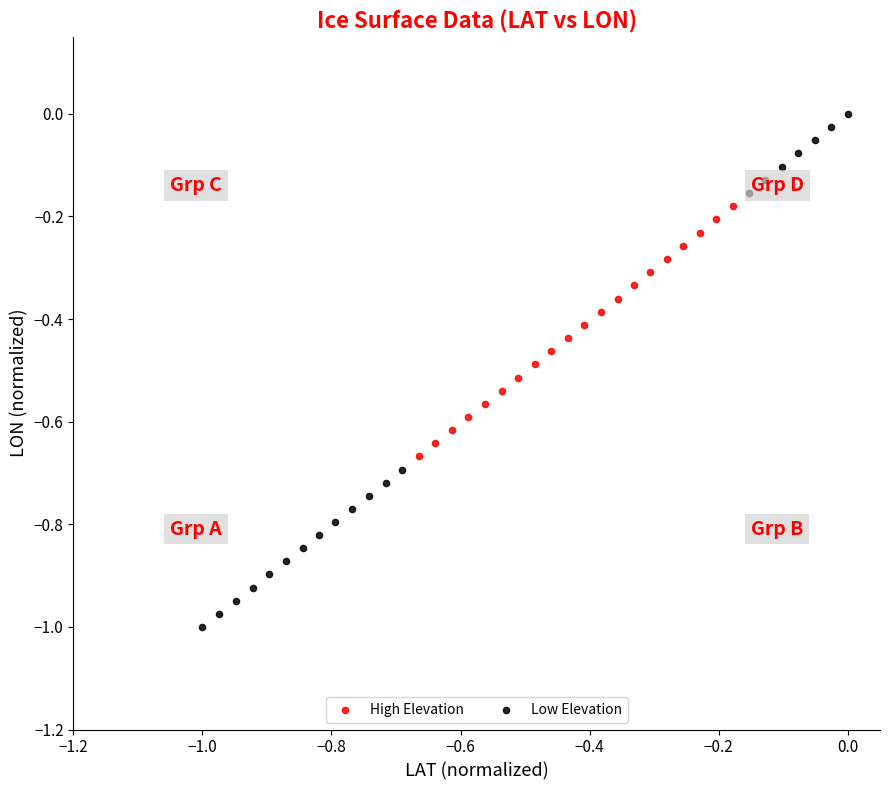

What are all the series names shown in the legend?

High Elevation, Low Elevation